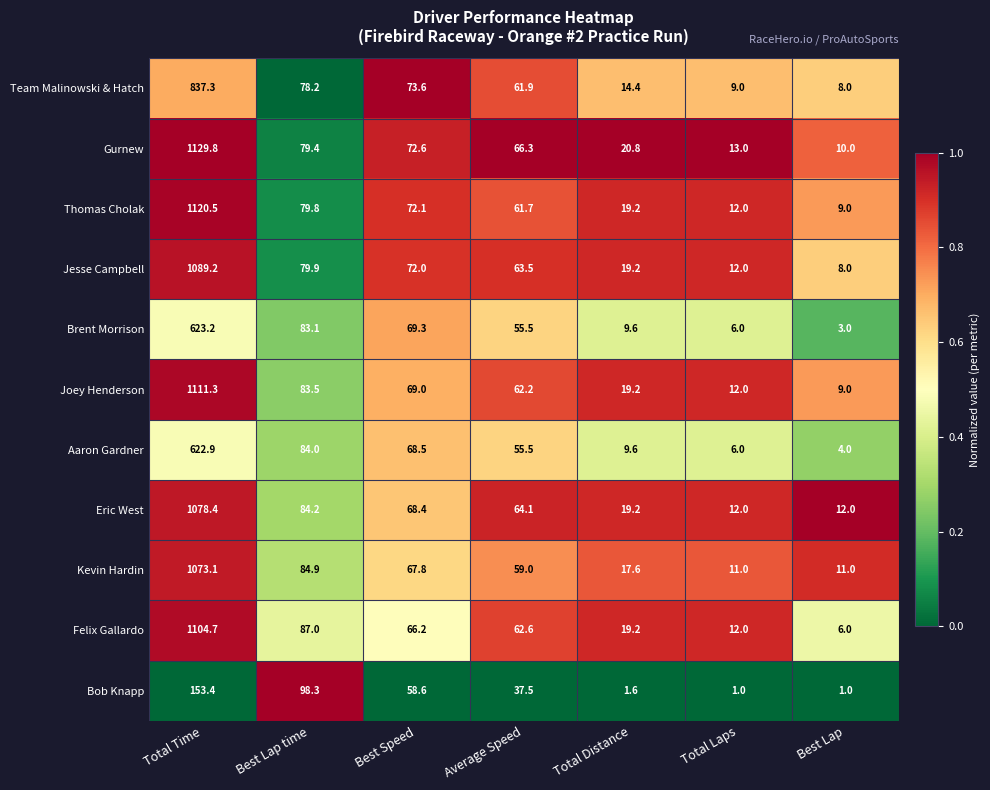

How many categories are shown in the chart?

7